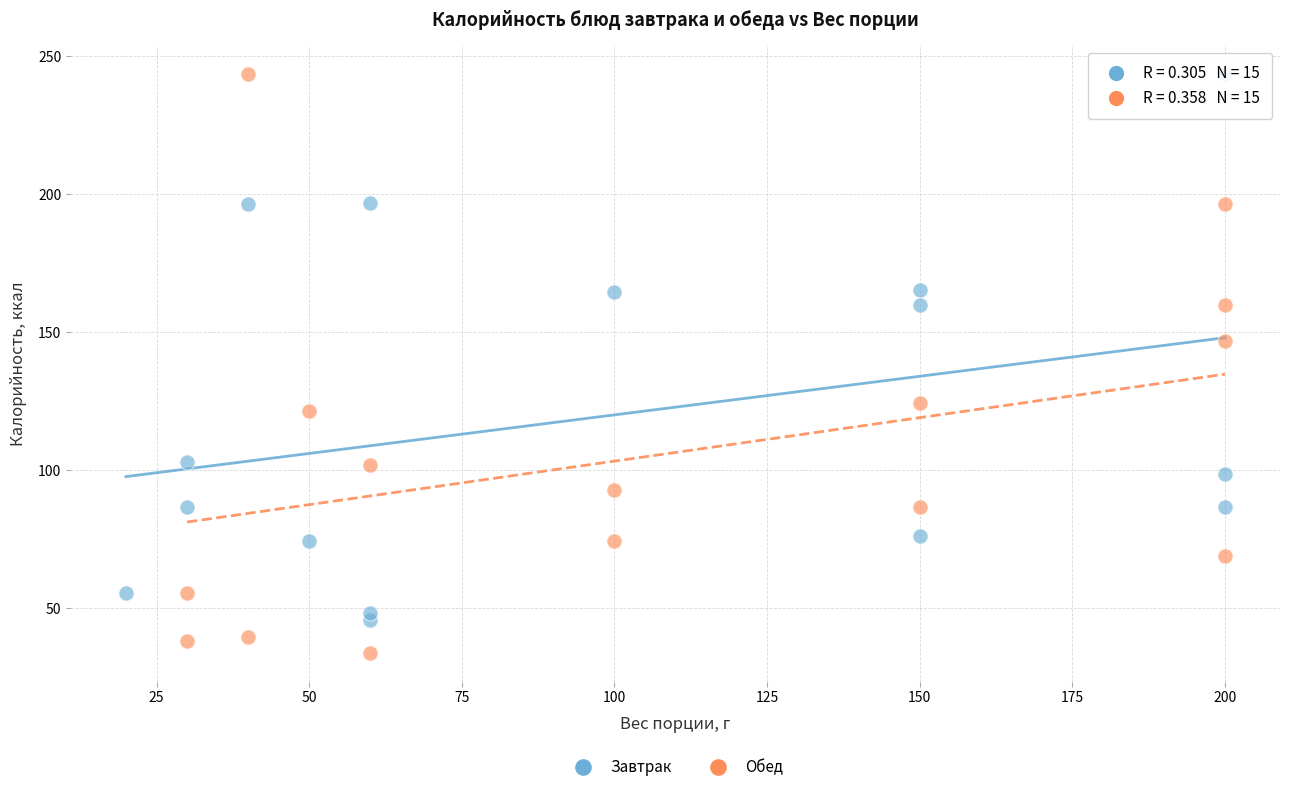

What are all the series names shown in the legend?

Завтрак, Обед